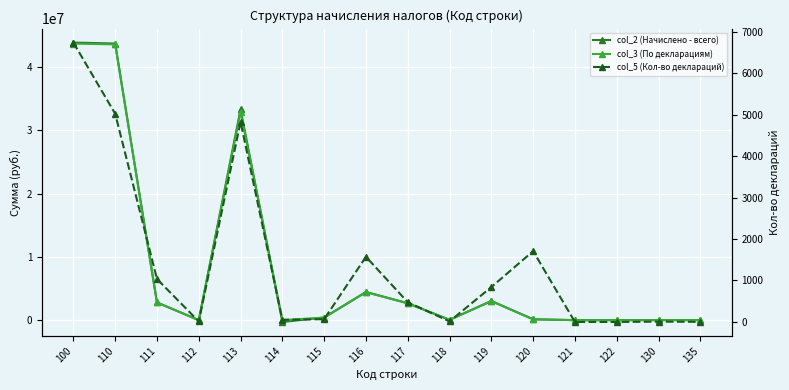

List the labels in order of col_5 (Кол-во деклараций) value, smallest first.

121, 122, 135, 130, 112, 118, 114, 115, 117, 119, 111, 116, 120, 113, 110, 100